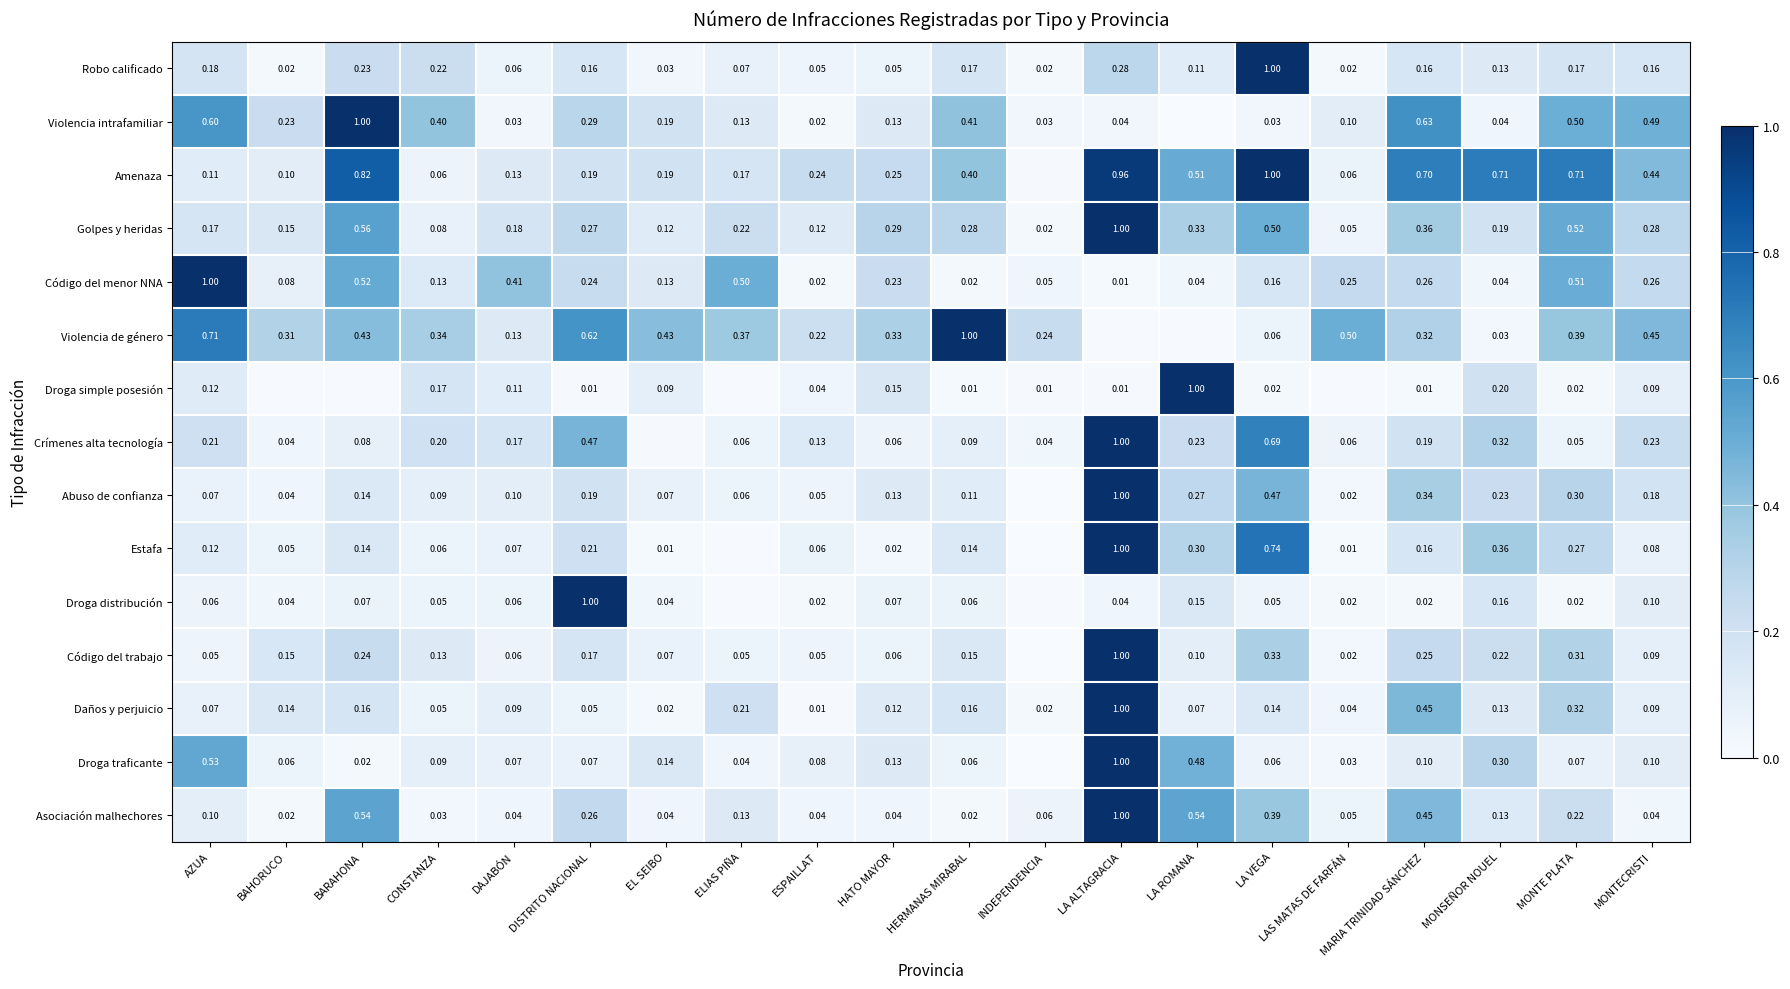

Is the value of Código del menor NNA at HERMANAS MIRABAL greater than the value of Droga simple posesión at EL SEIBO?

No